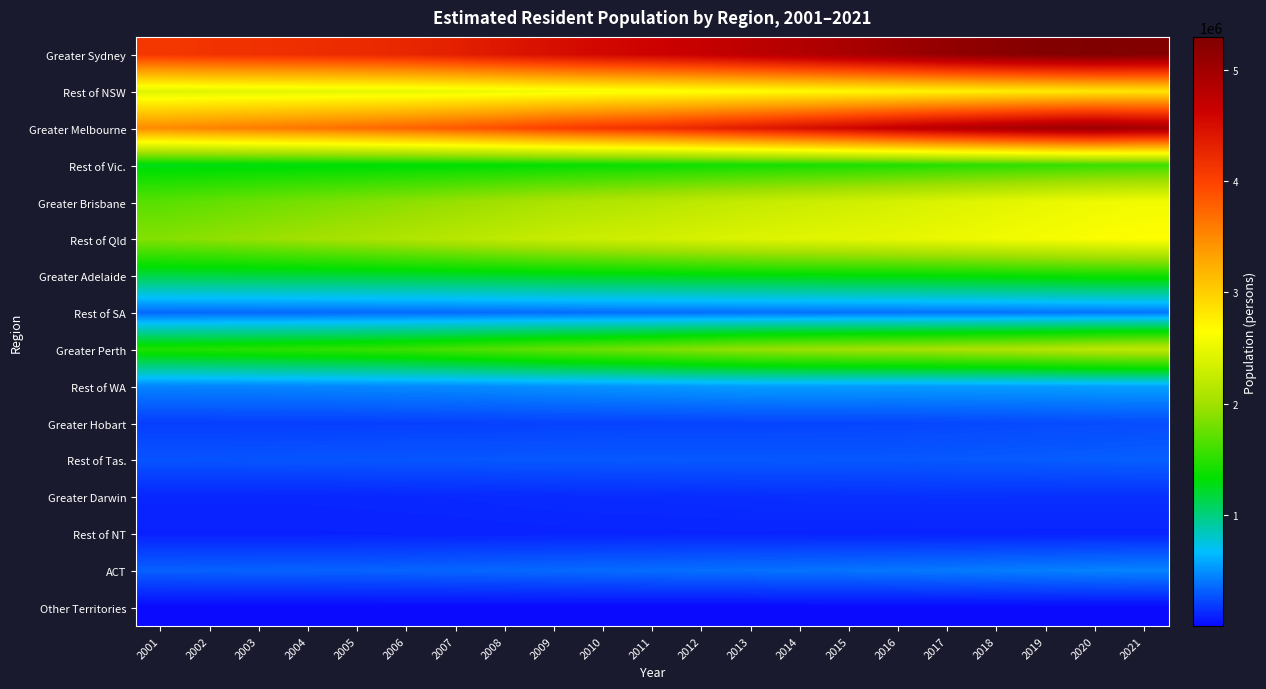

What is the total value across all series at 2012?

22733465